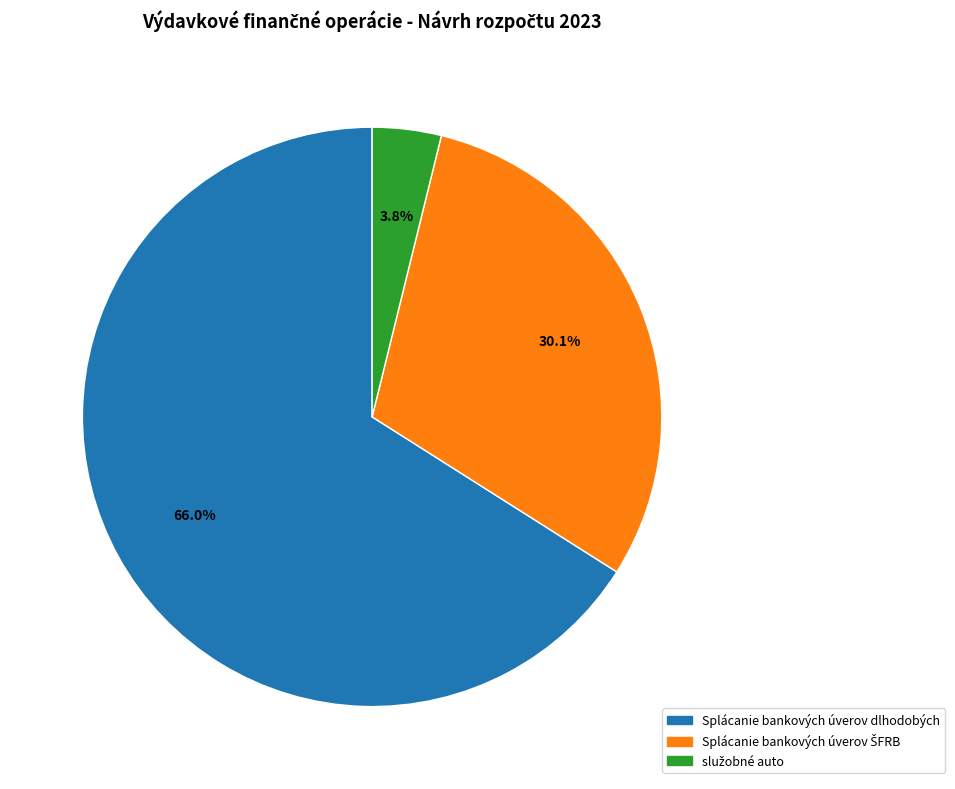

Is Splácanie bankových úverov dlhodobých the majority of the pie?

Yes